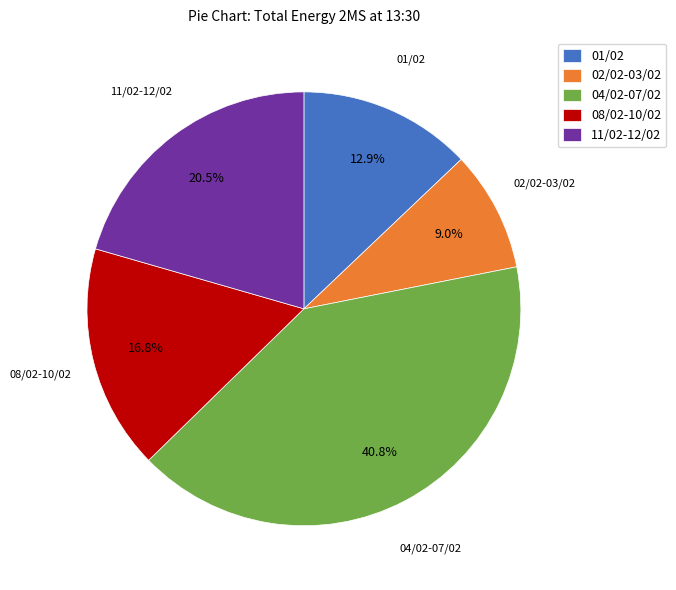

Combined, what portion of the pie is 02/02-03/02 and 11/02-12/02?

29.5%